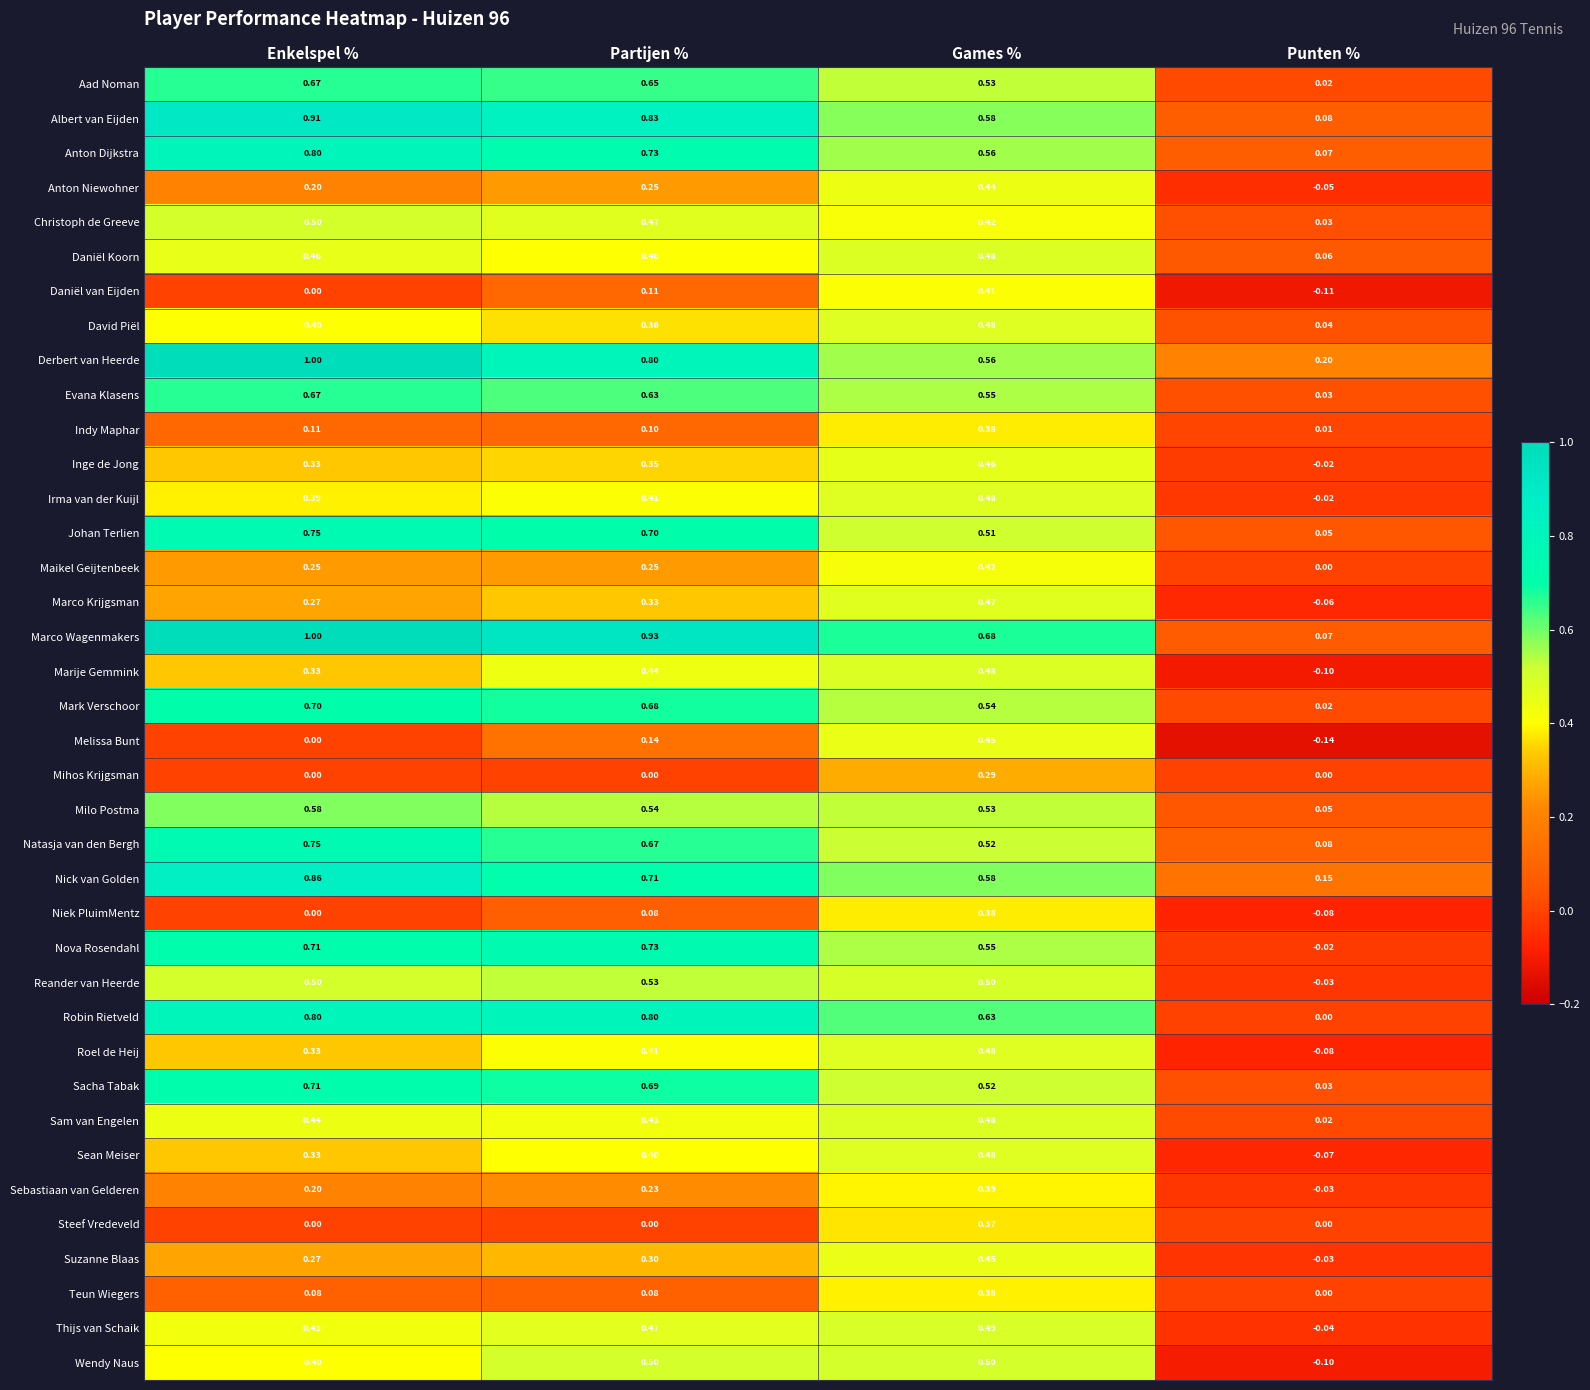

At which label does Nova Rosendahl first exceed 0?

Enkelspel %